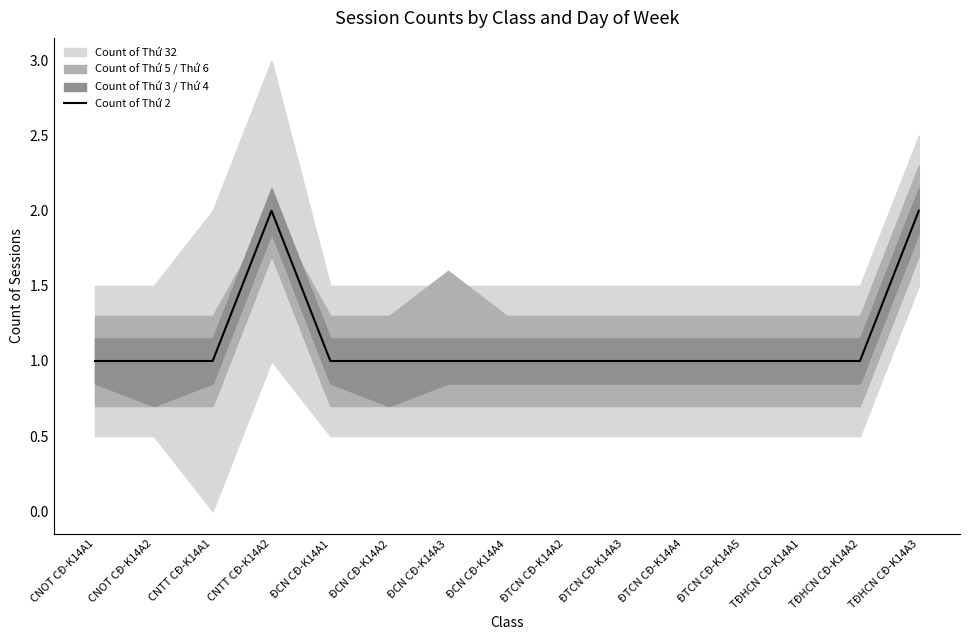

Reading right to left, list all the values displayed in this chart.

2	1	1	1	1	1	1	1	1	1	1	2	1	1	1